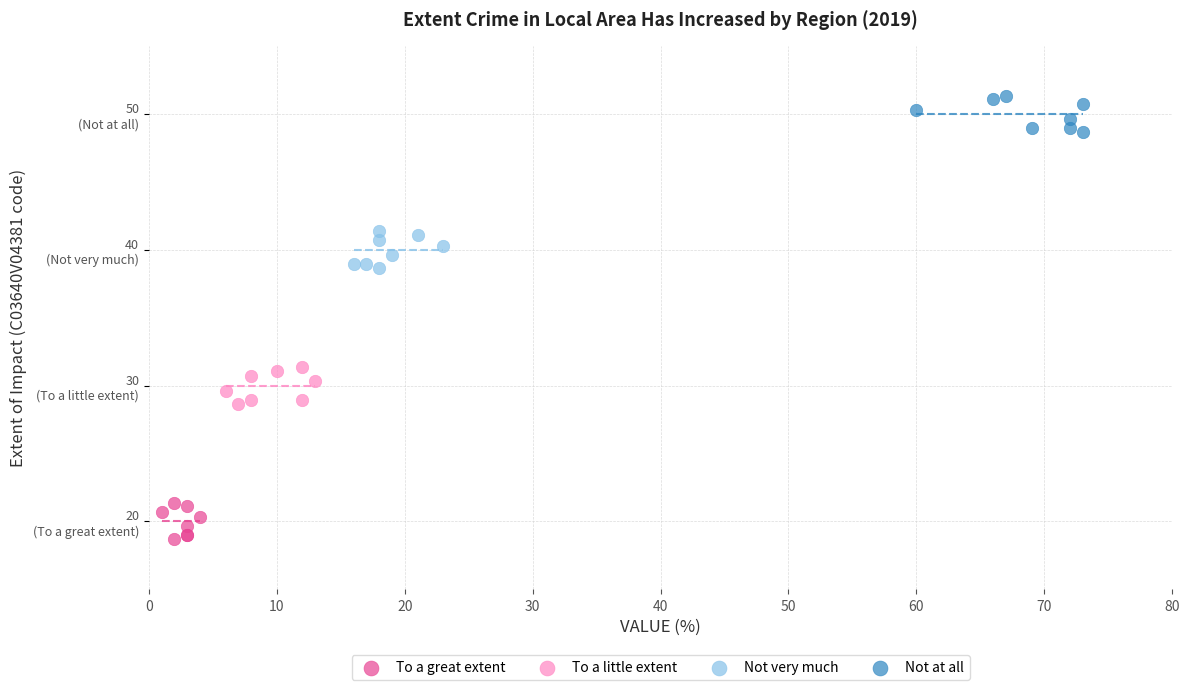

What are all the series names shown in the legend?

To a great extent, To a little extent, Not very much, Not at all